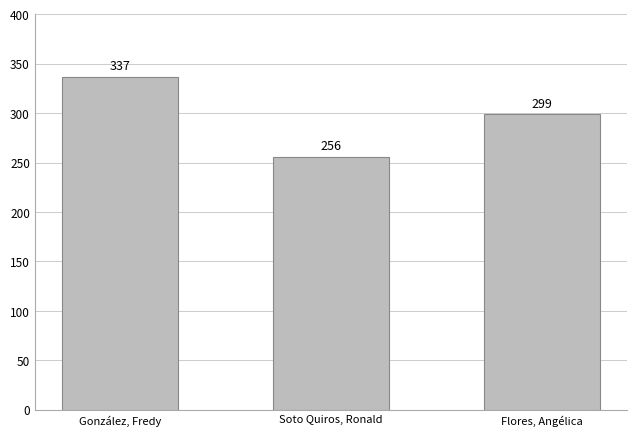

What is the average value?

297